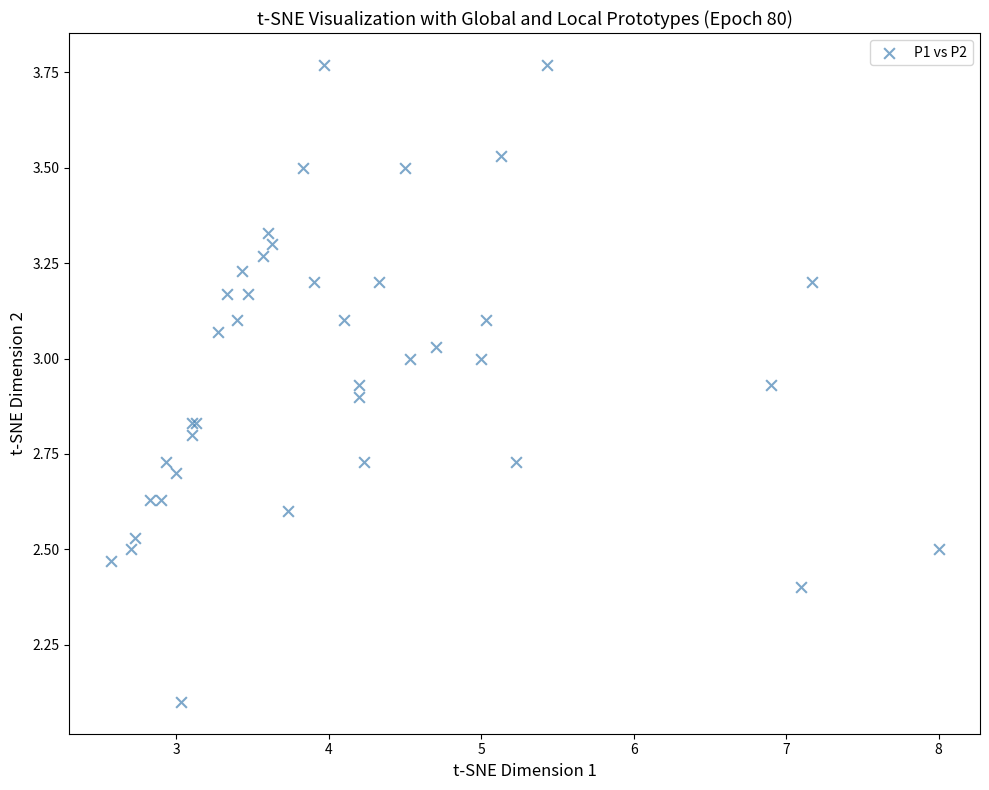

What Y value in the scatter plot is closest to 2?

2.1